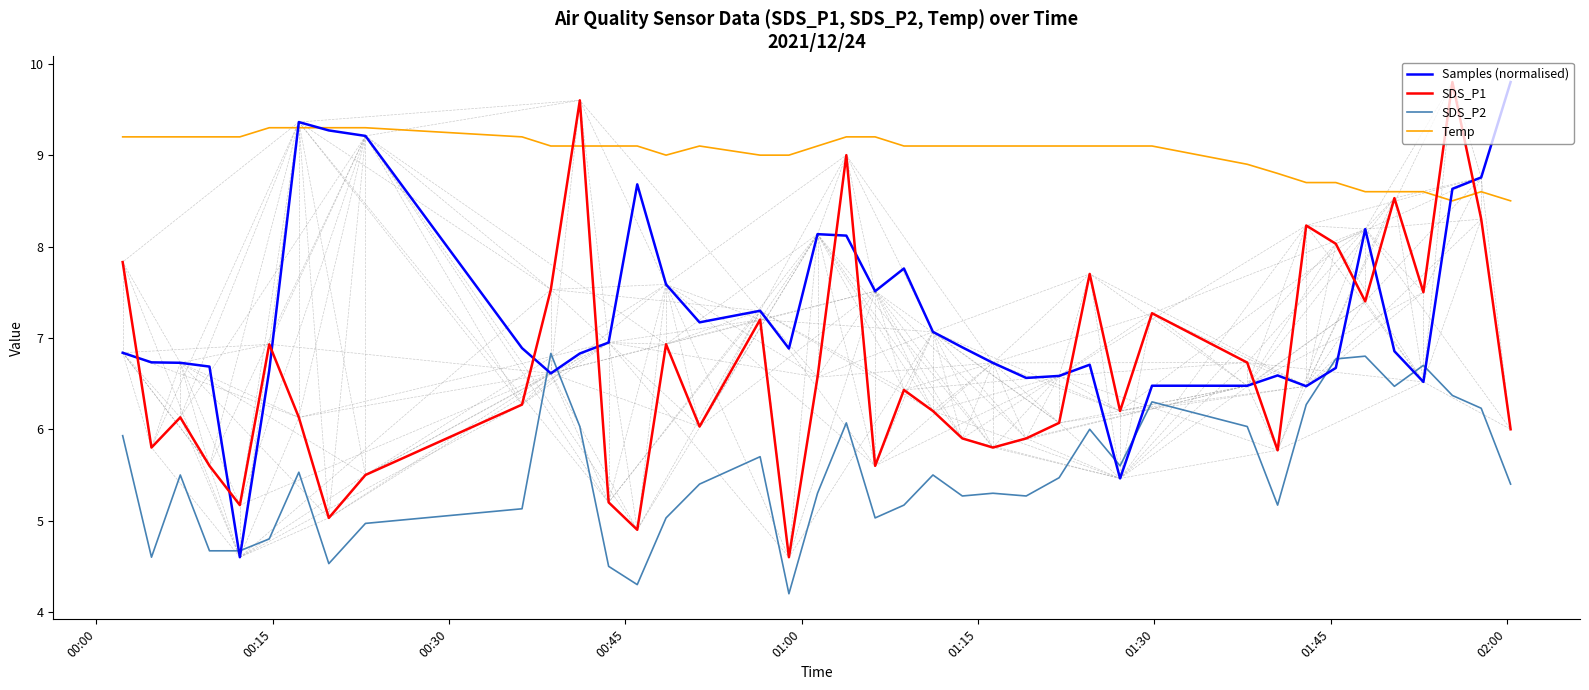

What is the maximum value for SDS_P2?

6.8